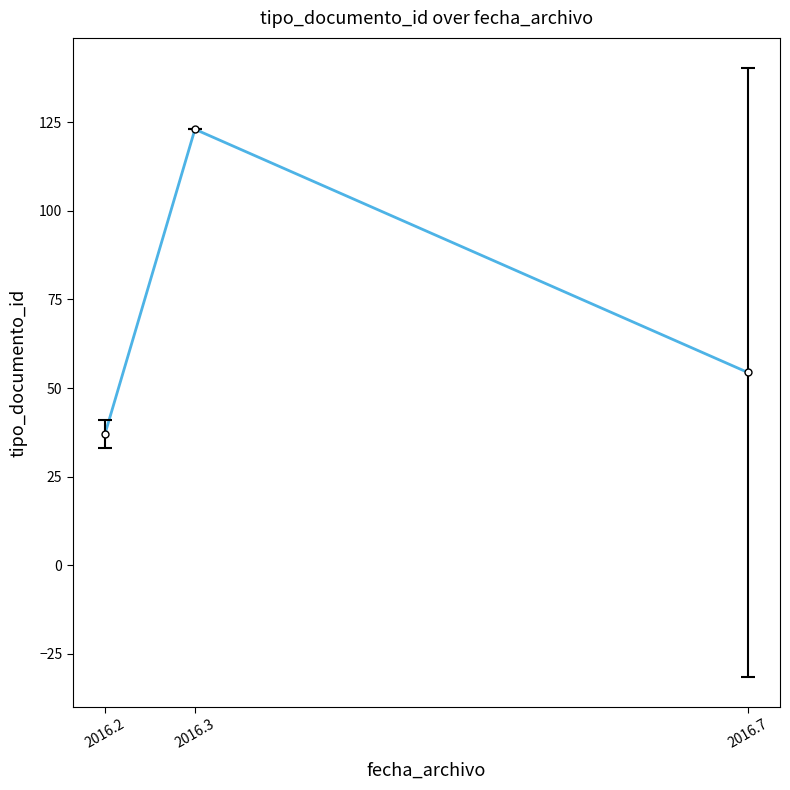

What is the difference between the values at 2016.7 and 2016.3?

68.6